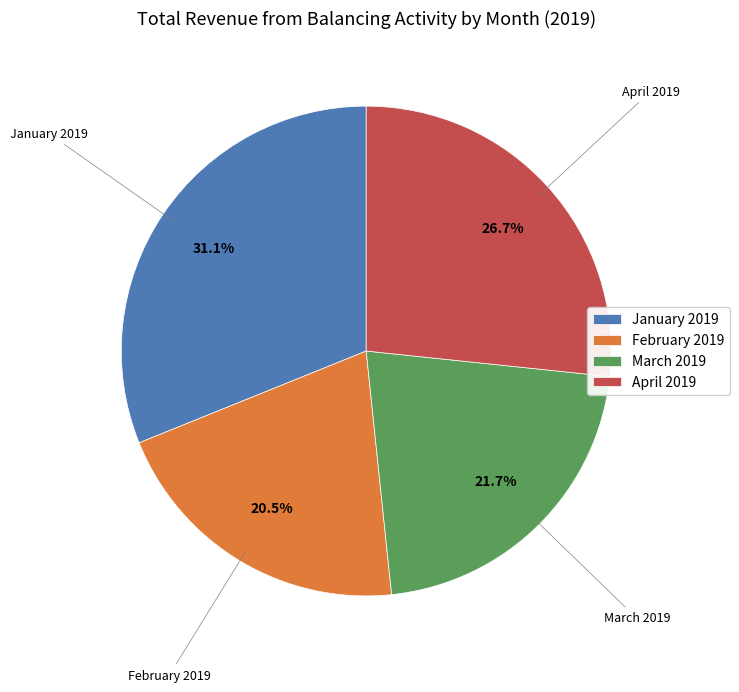

Do February 2019 and January 2019 together represent more than half of the pie?

Yes